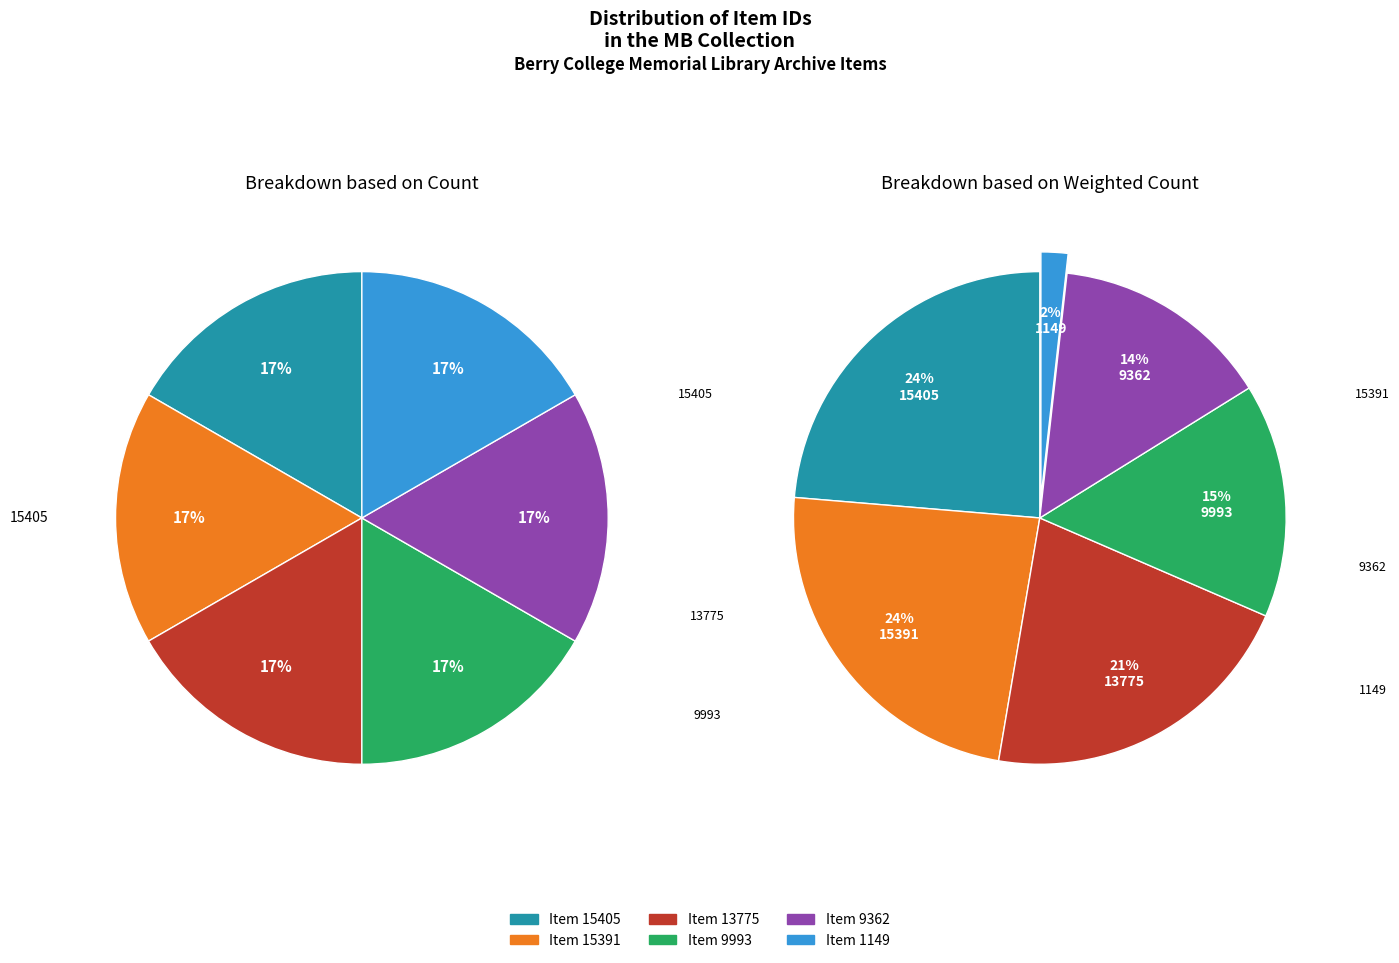

Is the sum of 1149 and 9993 greater than half?

No